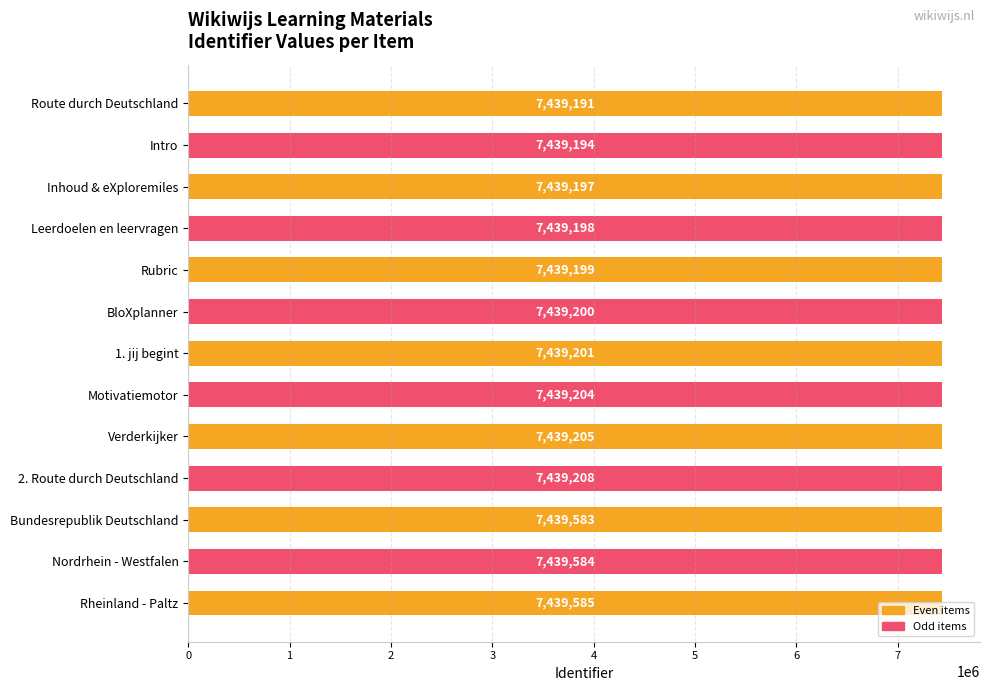

Are the bars grouped side by side (vs. stacked)?

No